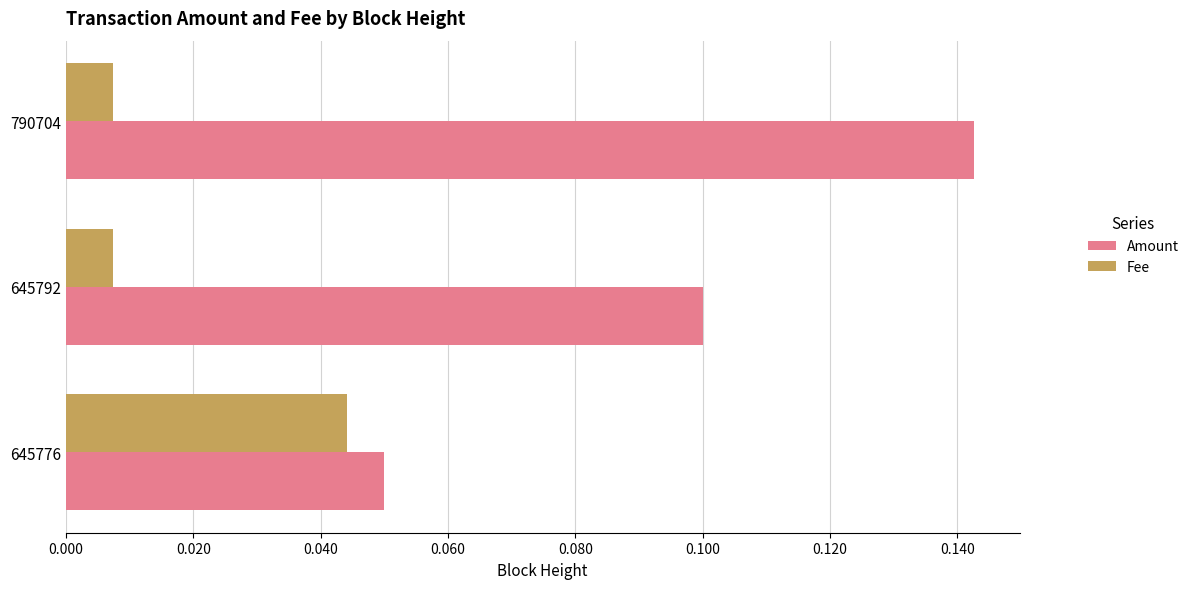

Is it true that Amount equals 0.1 at 645776?

True